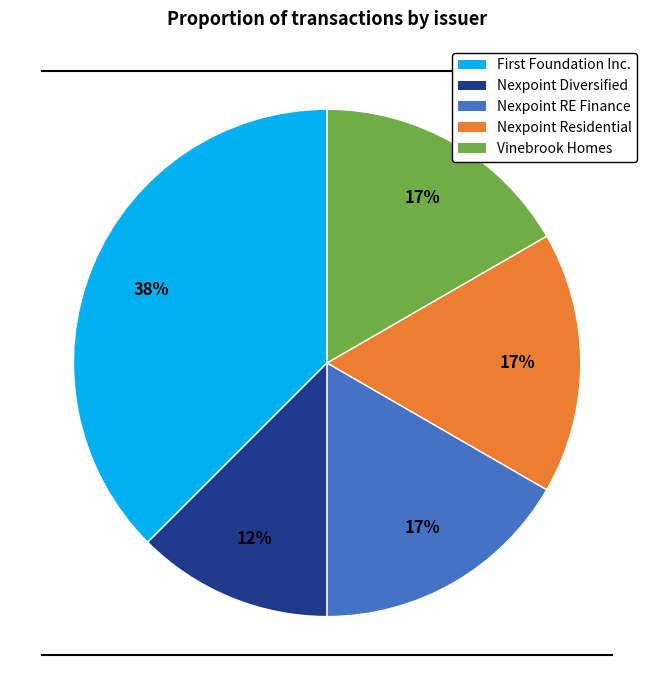

To the nearest percent, what is the average slice percentage?

20%